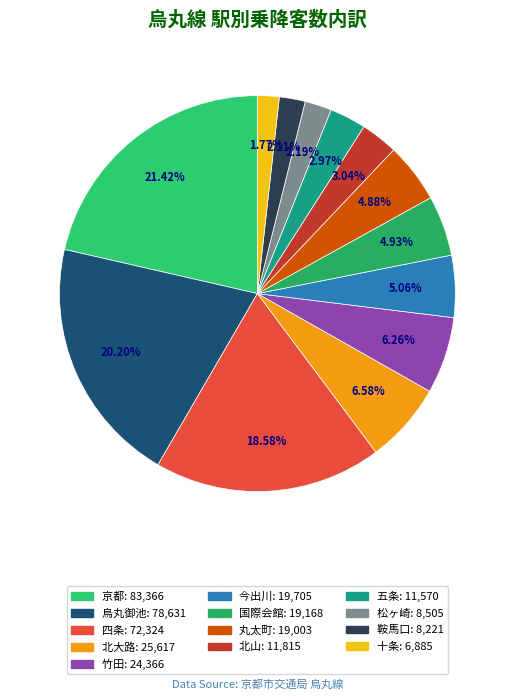

How many segments does this pie chart have?

13